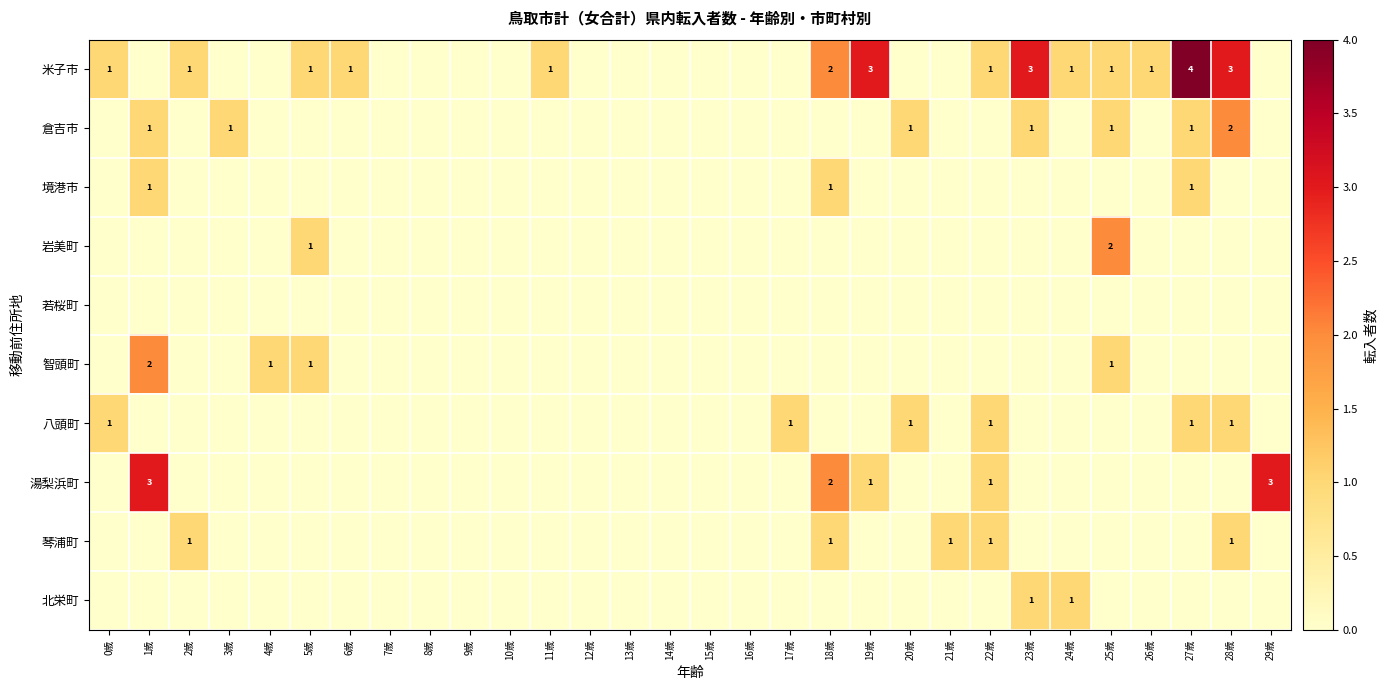

Is it true that 琴浦町 equals 0 at 22歳?

False